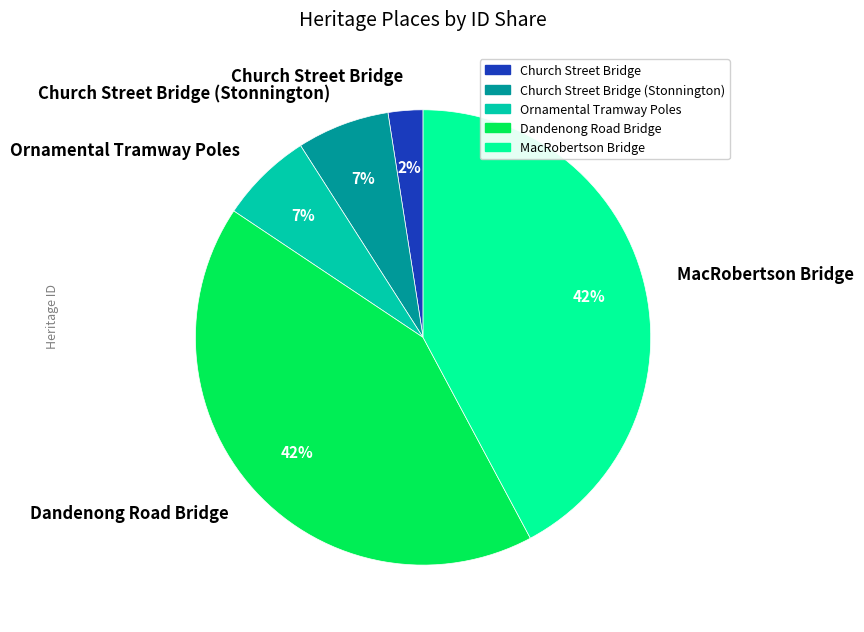

To the nearest percent, what portion does Church Street Bridge represent?

2%